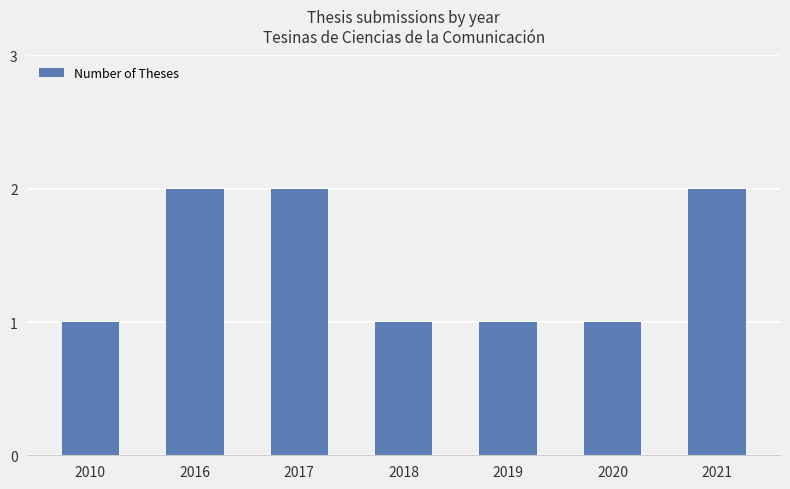

What is the change in value from 2016 to 2018?

-1